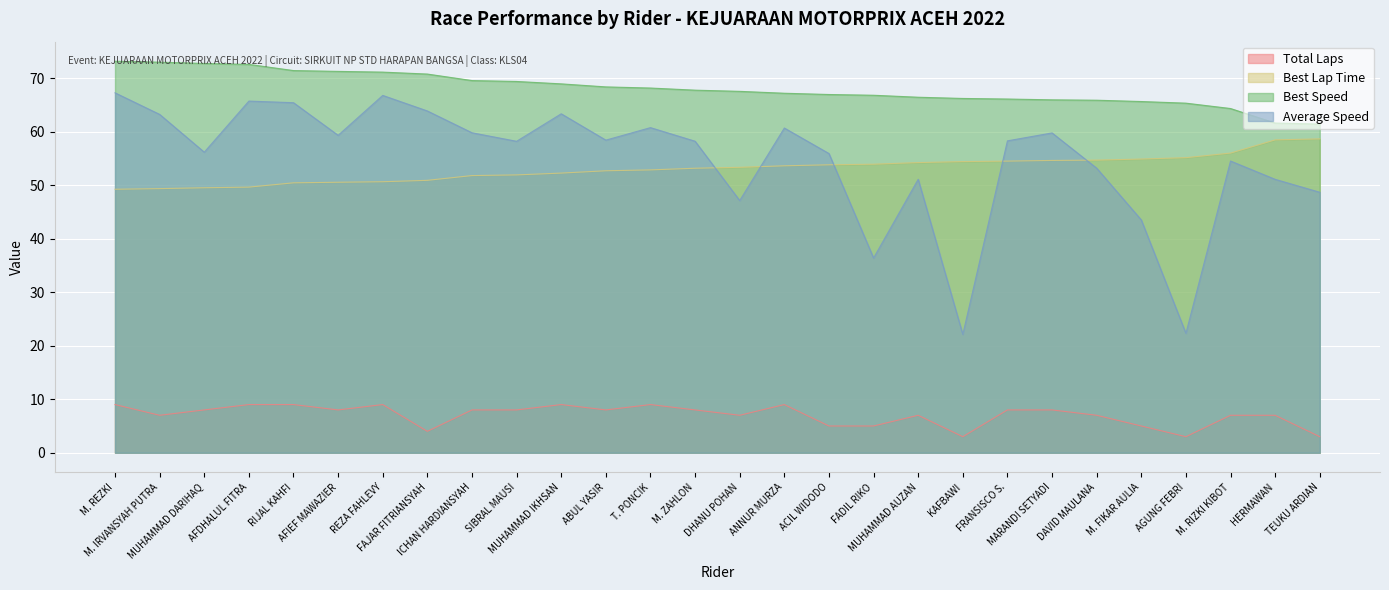

What is the difference between the highest and lowest values at ANNUR MURZA?

58.2